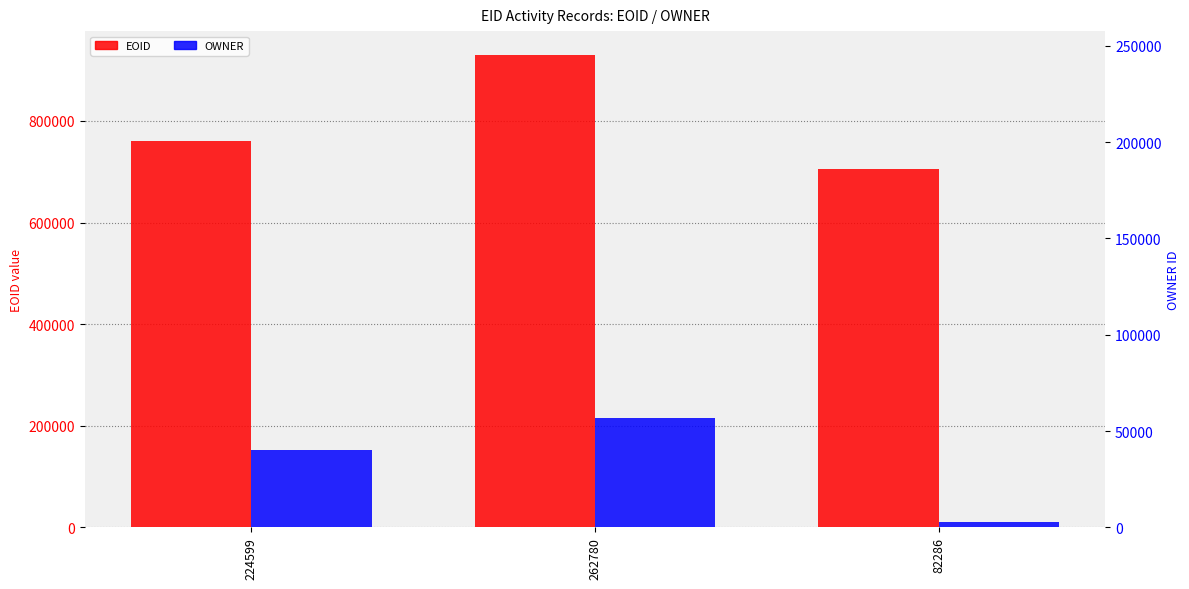

What is the total value across all series at 82286?

715710